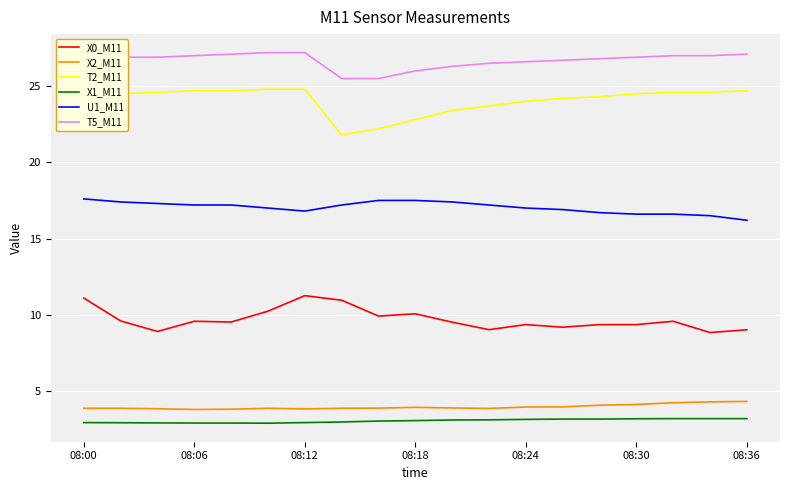

Which series has the largest total across all categories?

T5_M11